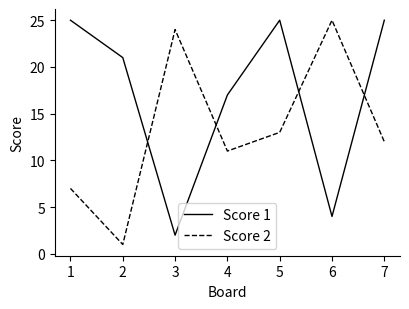

The value of Score 2 at 6 is 37. True or false?

False